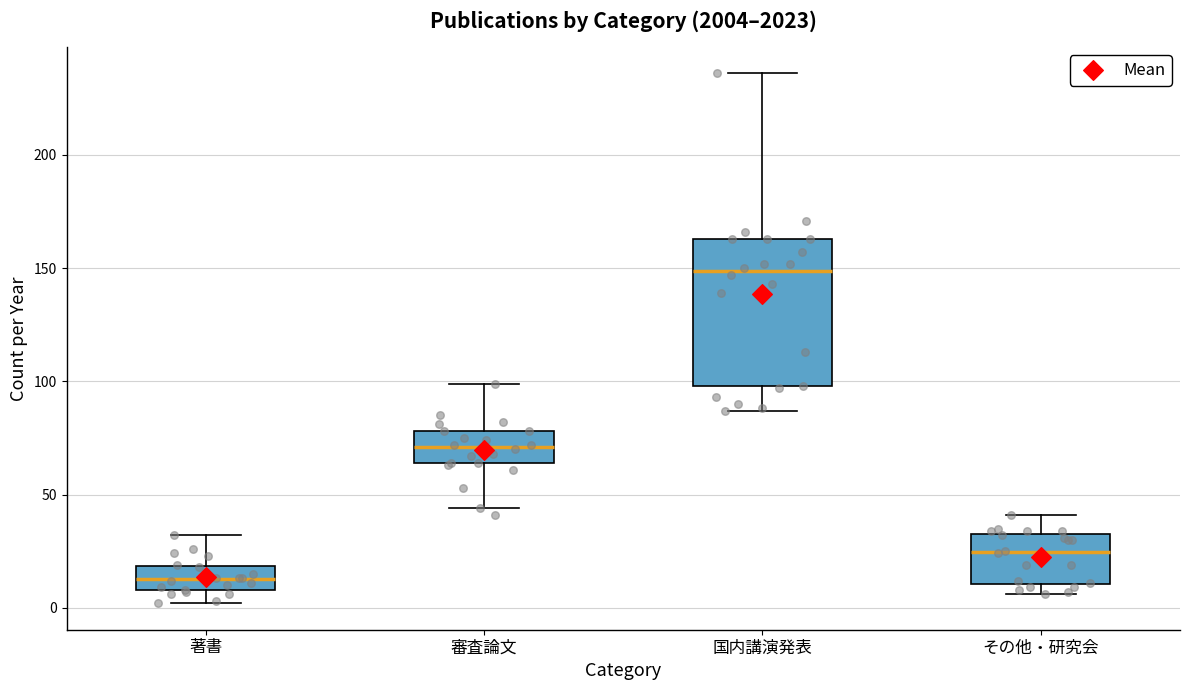

Which box is the tallest, from its lower edge to its upper edge?

国内講演発表